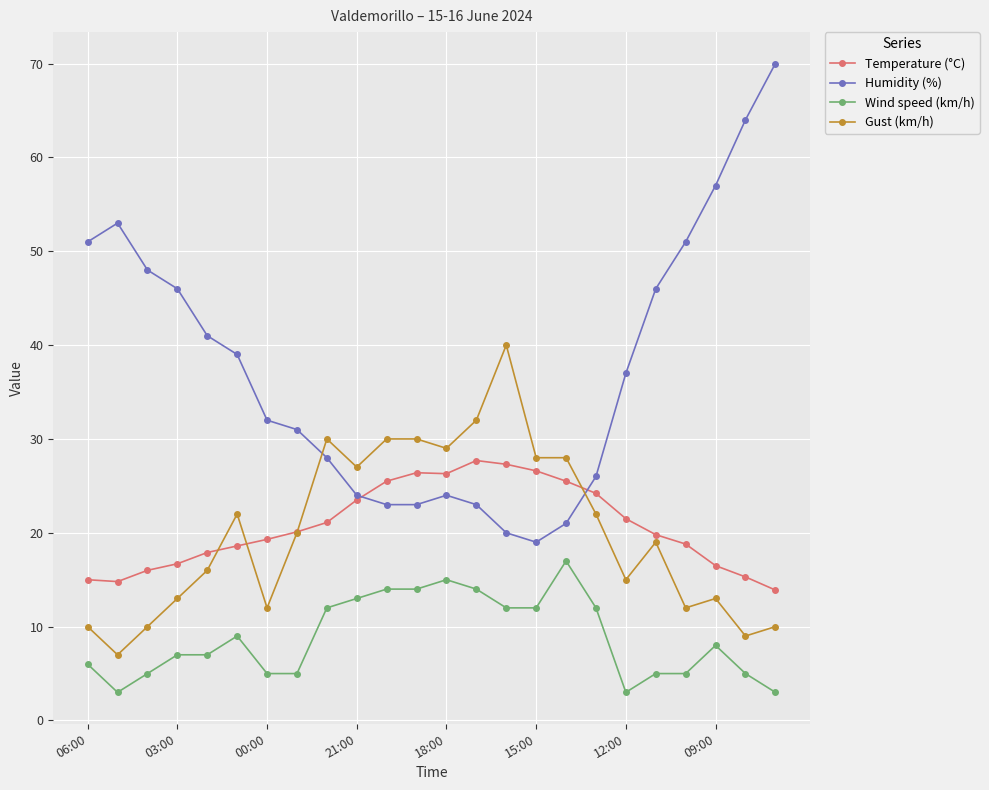

At how many categories does at least one series exceed 43?

9